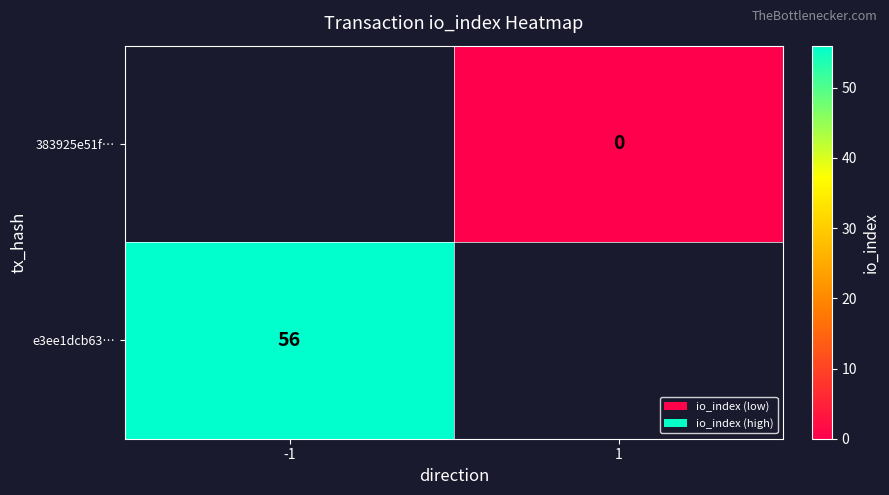

The value of e3ee1dcb63… at -1 is 38. True or false?

False